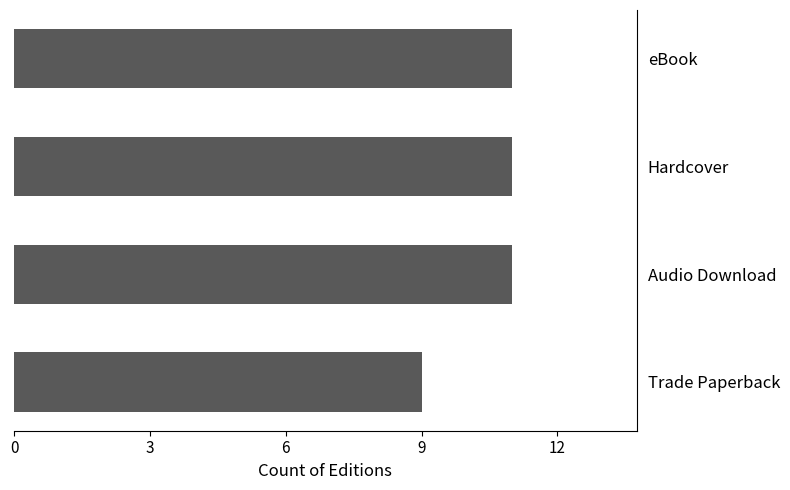

How many series are shown in this chart?

1